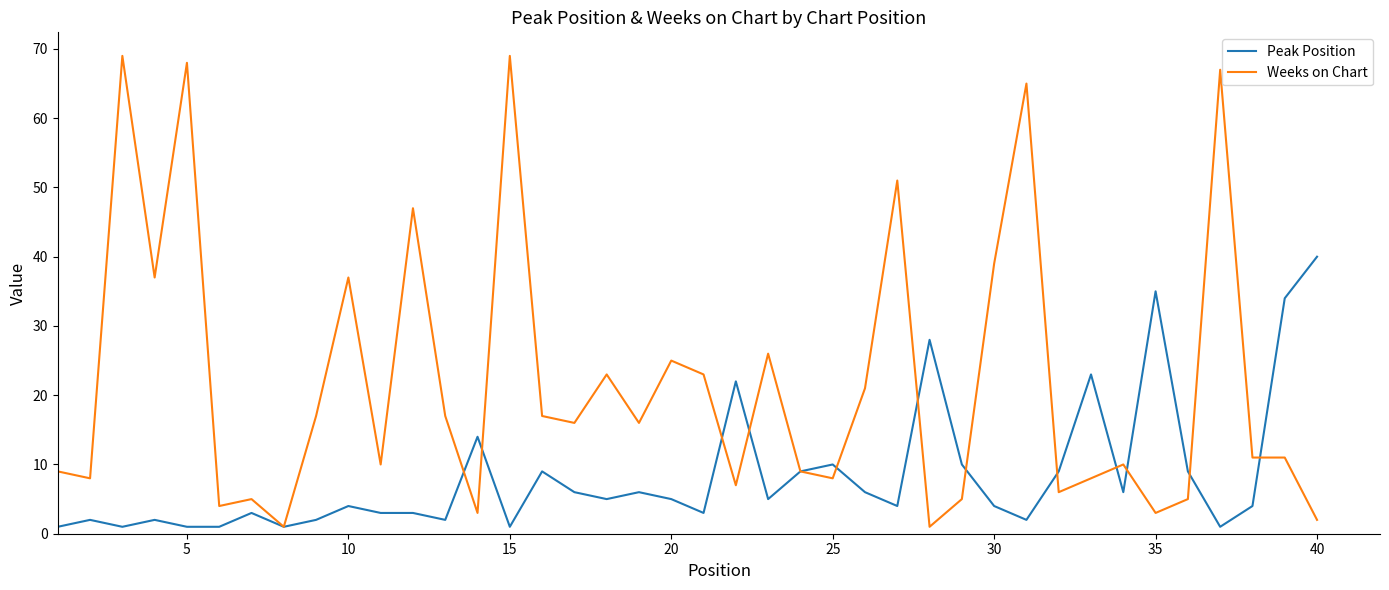

Which series has the largest total across all categories?

Weeks on Chart